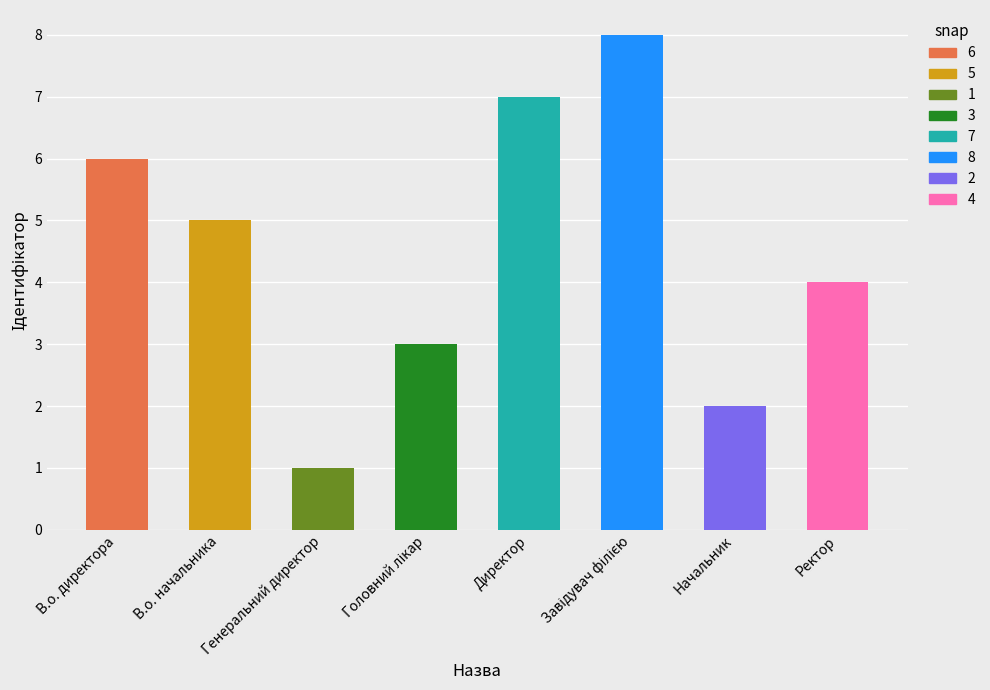

What position from the left is Начальник?

7